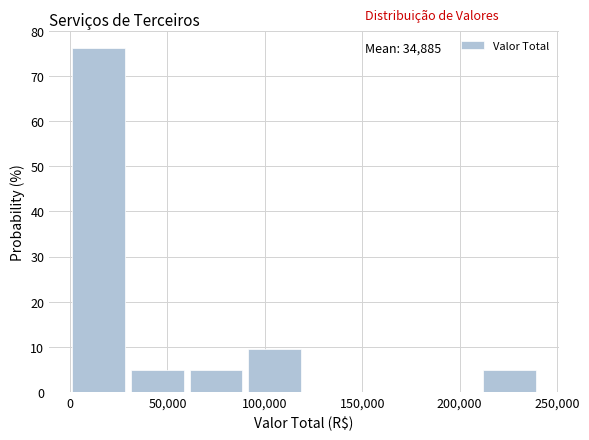

Which range on the x-axis has the tallest bar?

0 to 30000